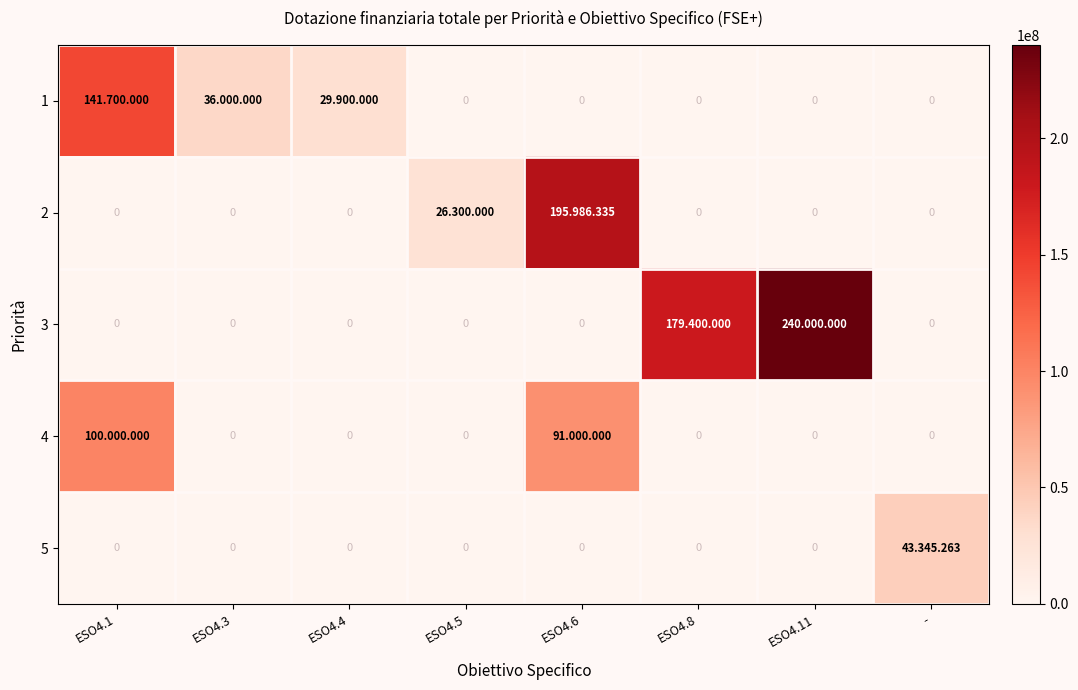

What is the difference between the highest and lowest values at ESO4.11?

240000000